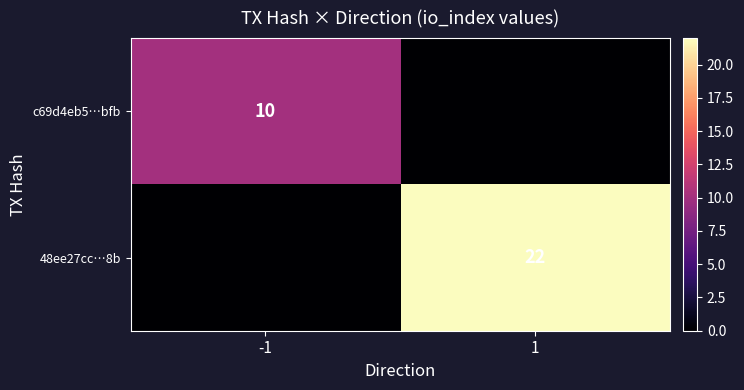

The value of 48ee27cc…8b at 1 is 34. True or false?

False